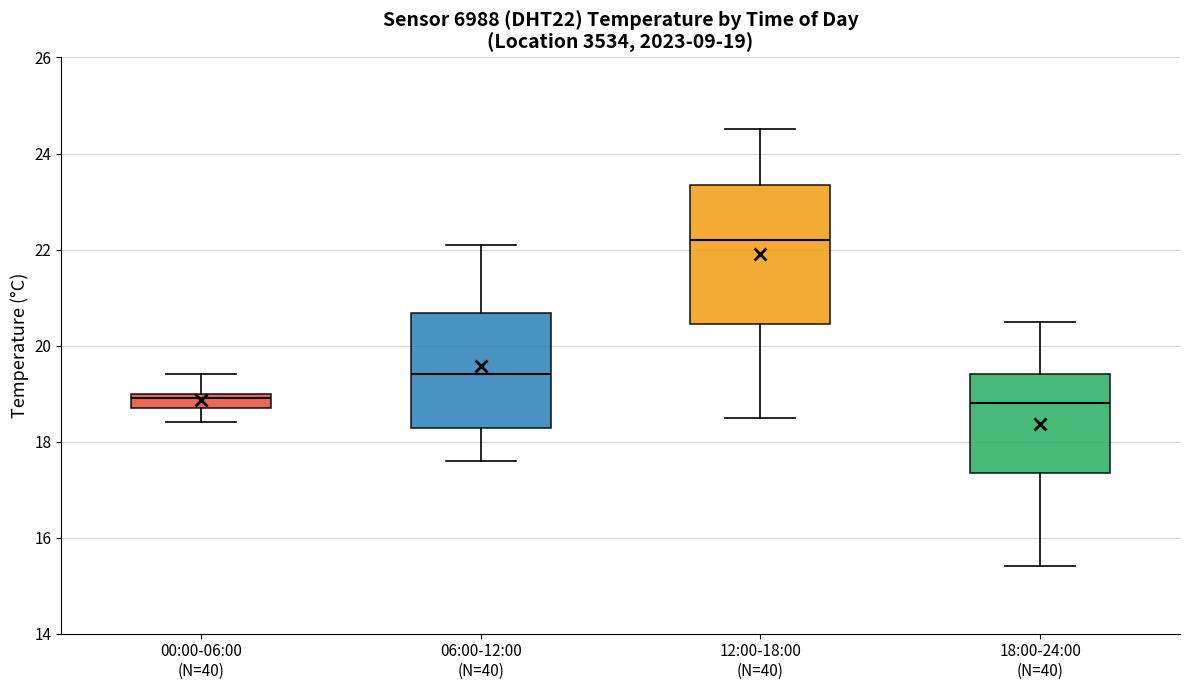

Which box is the tallest, from its lower edge to its upper edge?

12:00-18:00 (N=40)